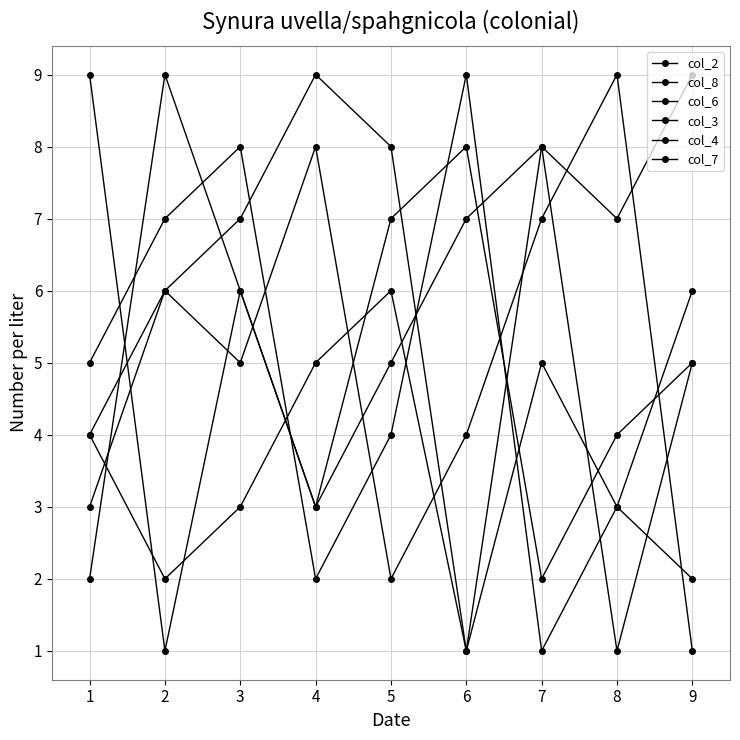

How many lines are shown in the chart?

6